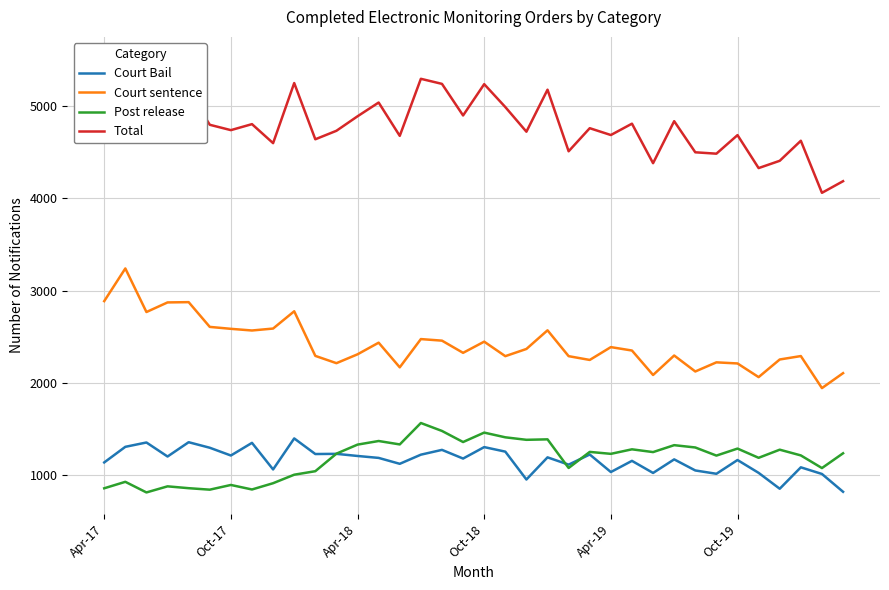

Reading left to right, list all the values displayed in this chart.

Court Bail: 1139	1308	1355	1203	1358	1298	1214	1351	1063	1399	1230	1232	1209	1188	1124	1223	1275	1181	1305	1256	954	1194	1115	1225	1035	1156	1025	1172	1052	1016	1165	1026	854	1086	1014	821
Court sentence: 2886	3240	2768	2872	2875	2607	2586	2568	2589	2776	2293	2214	2310	2436	2169	2475	2458	2326	2447	2290	2368	2570	2290	2249	2388	2351	2086	2297	2124	2223	2211	2063	2254	2291	1944	2106
Post release: 859	929	814	880	860	844	895	846	914	1006	1044	1234	1332	1371	1334	1566	1480	1360	1462	1411	1384	1389	1079	1253	1232	1281	1251	1326	1301	1213	1289	1189	1277	1215	1078	1238
Total: 4913	5513	4993	5014	5168	4796	4738	4803	4597	5248	4639	4731	4888	5037	4676	5294	5239	4897	5236	4988	4721	5176	4509	4759	4685	4808	4380	4835	4498	4483	4684	4327	4406	4623	4059	4185